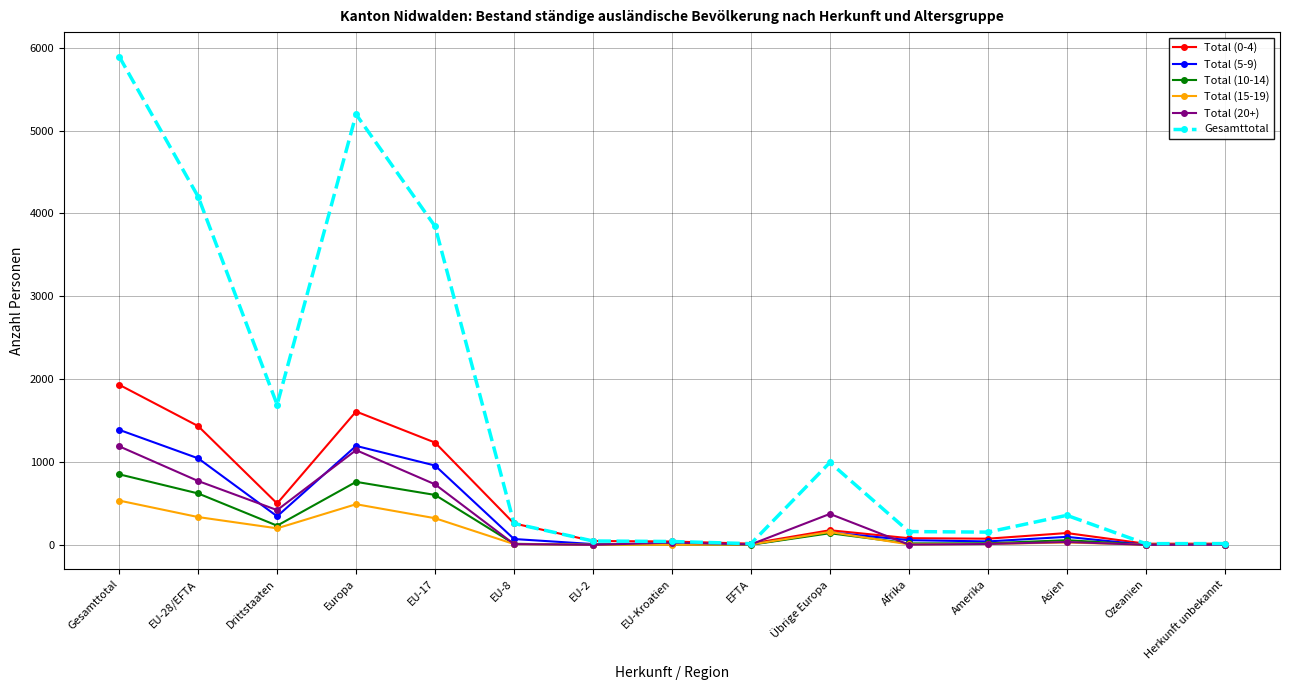

What is the difference between the maximum and minimum values in the Total (15-19) series?

534